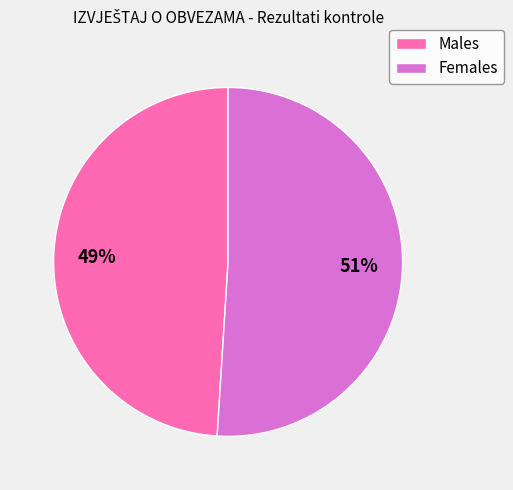

Is there a majority slice in this chart?

Yes